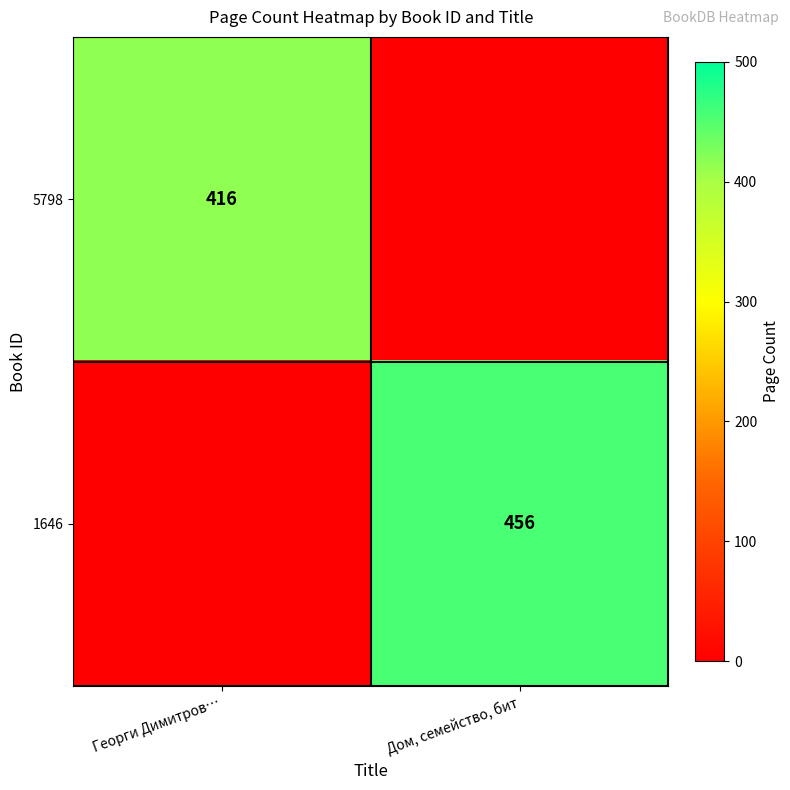

The 5798 series shows 271 at Георги Димитров…. True or false?

False